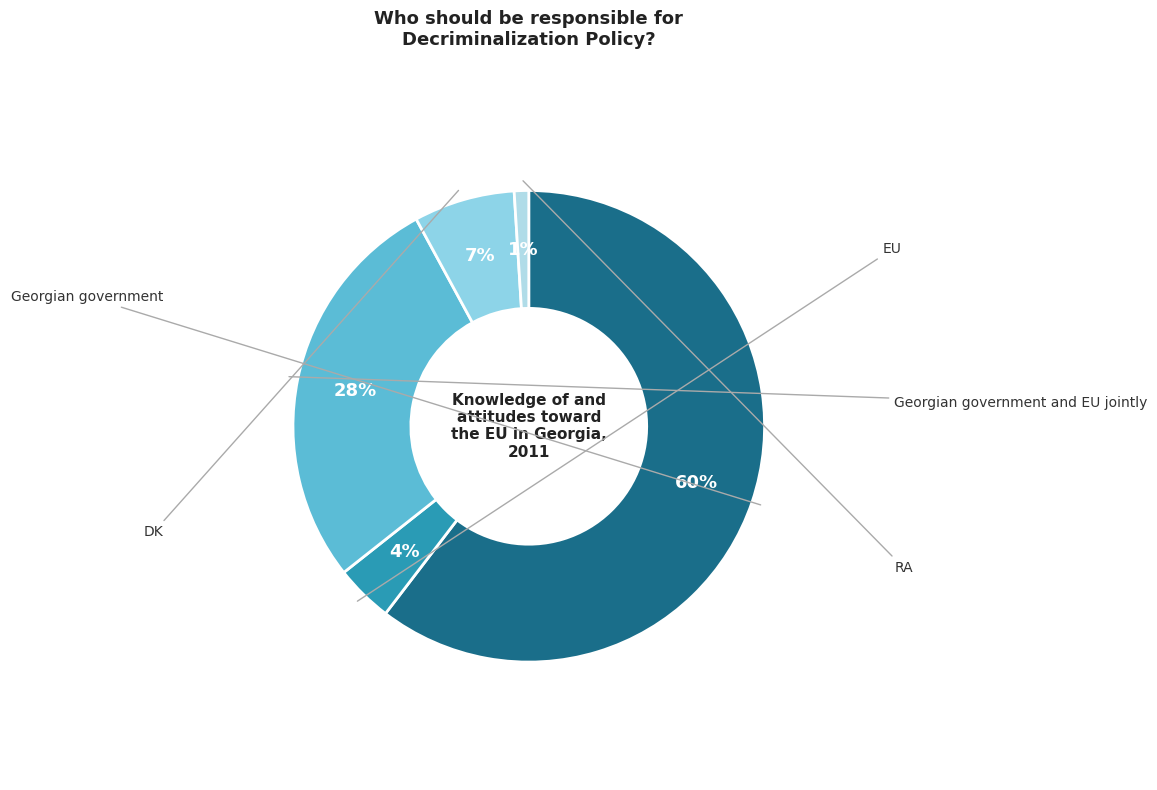

Count the number of slices in the pie.

5